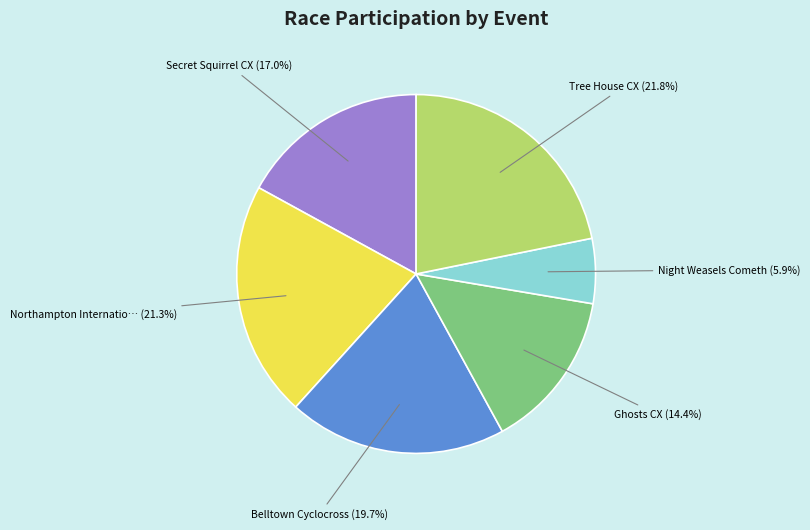

Does any single category account for the majority?

No